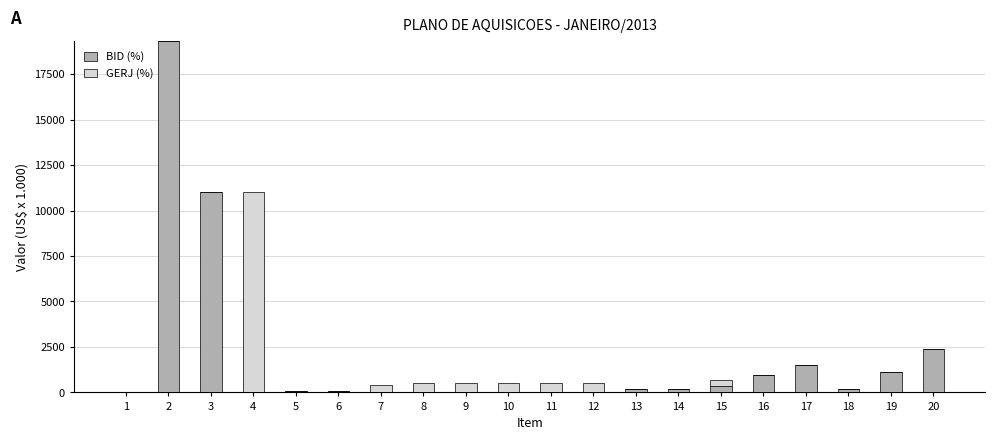

Is it true that BID (%) equals 100 at 5?

True